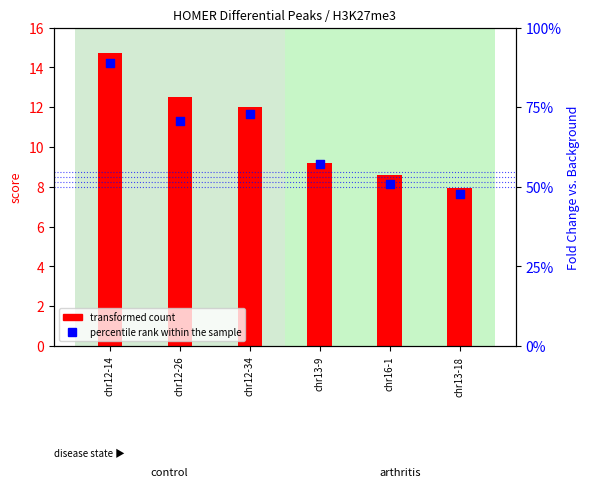

What is the total value across all series at chr12-34?

303.4